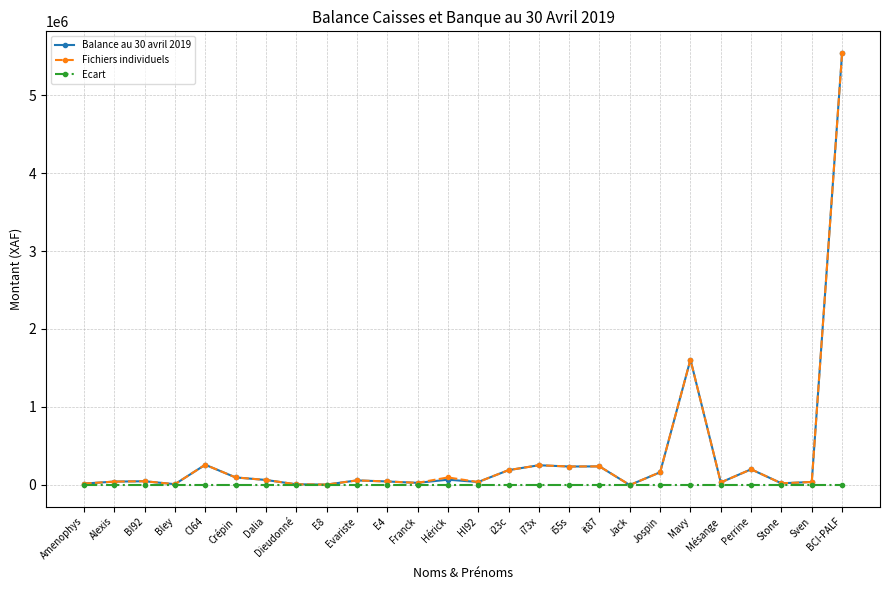

The value of Ecart at CI64 is 0. True or false?

True